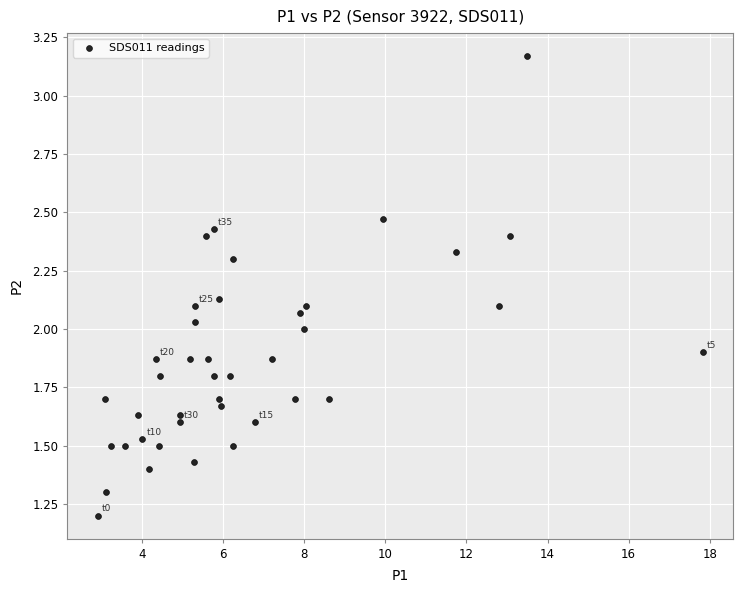

What is the range of X values (max minus min)?

14.9